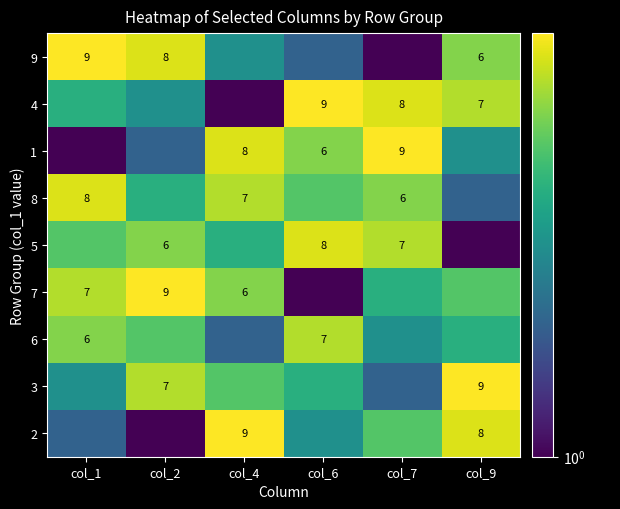

Is it true that 2 equals 2 at col_9?

False